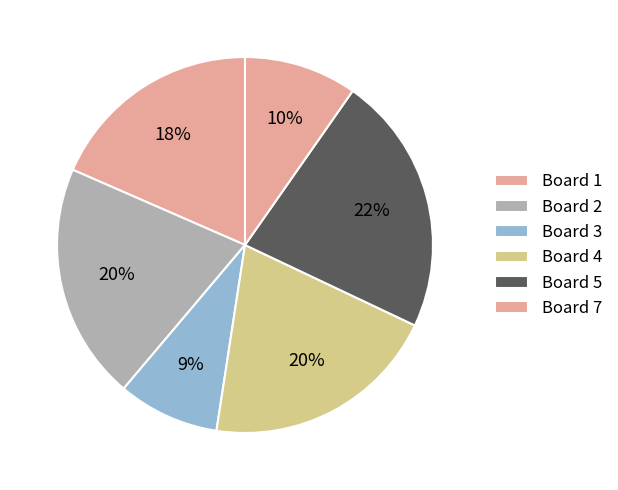

To the nearest percent, what portion does Board 1 represent?

18%